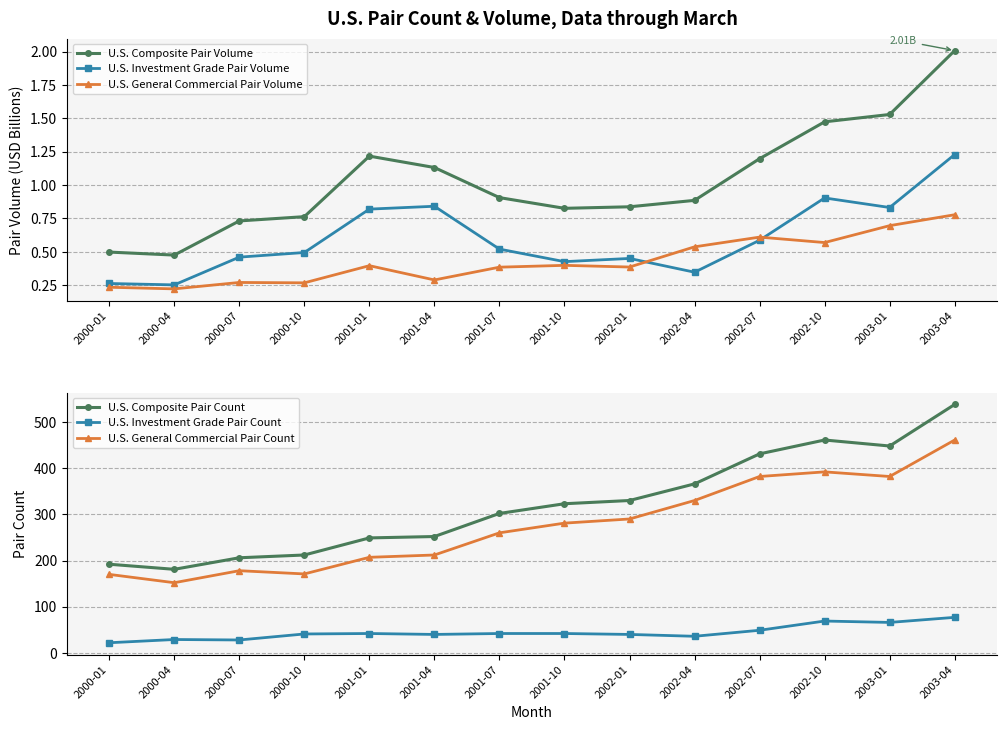

Is this an area chart (filled region under the line)?

No